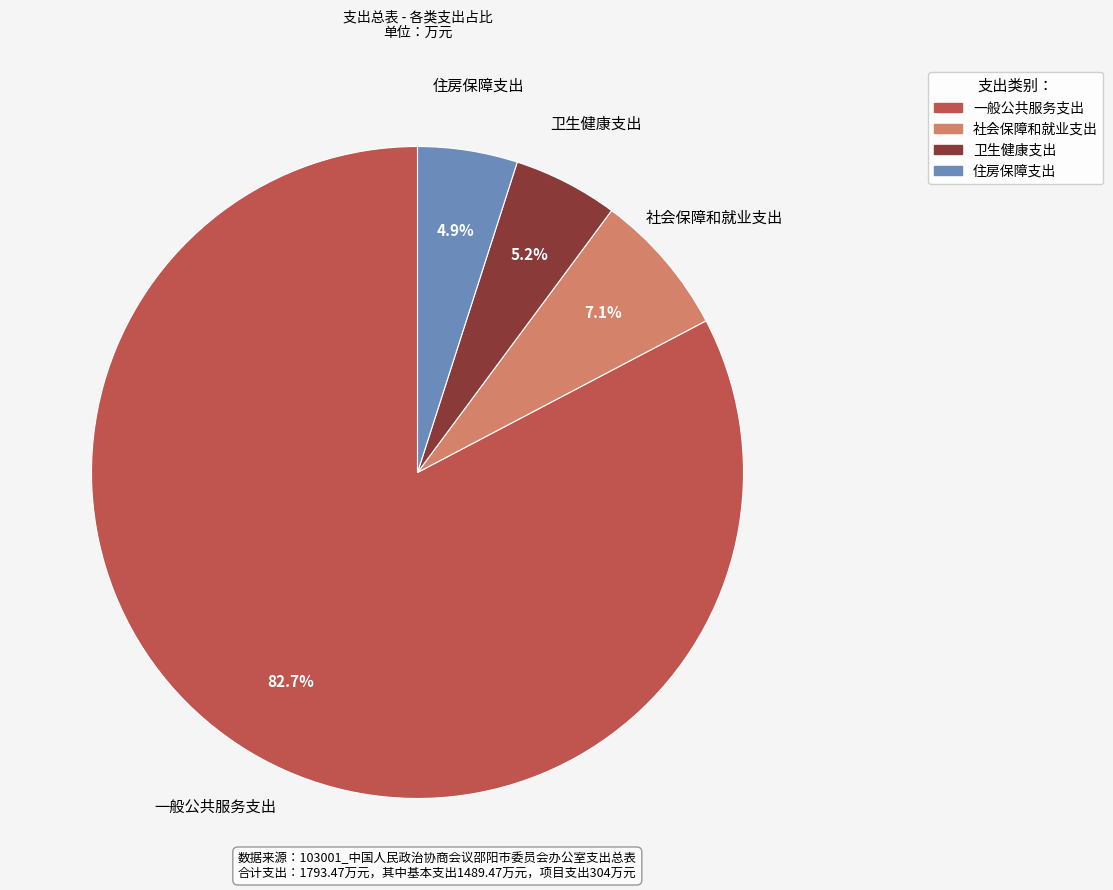

How many slices are in this pie chart?

4